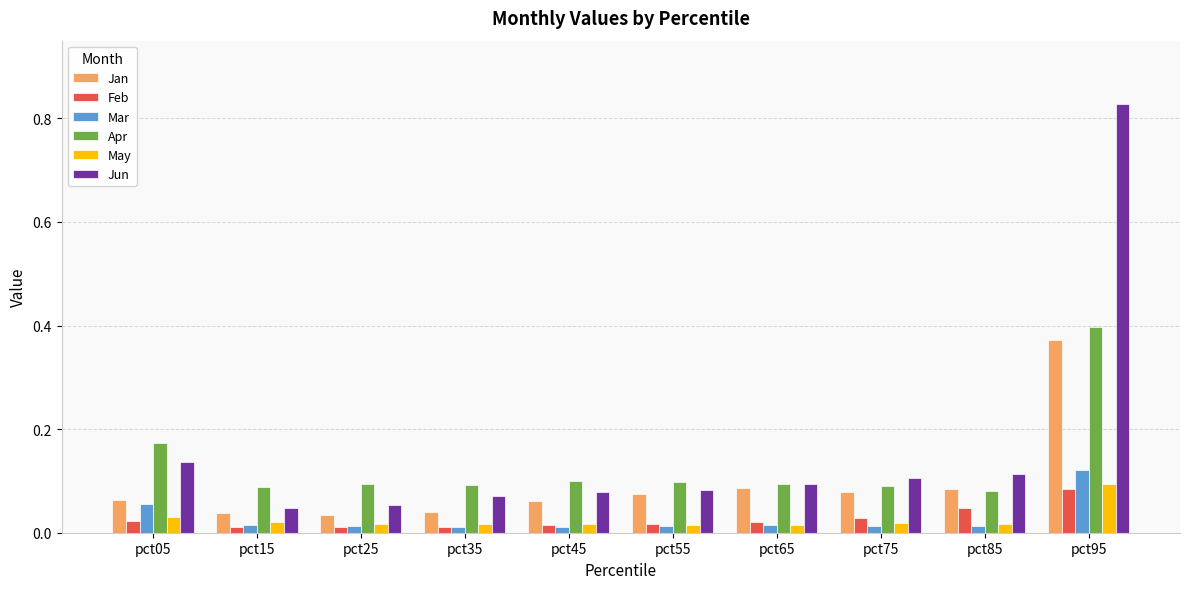

At how many categories does at least one series exceed 0?

10